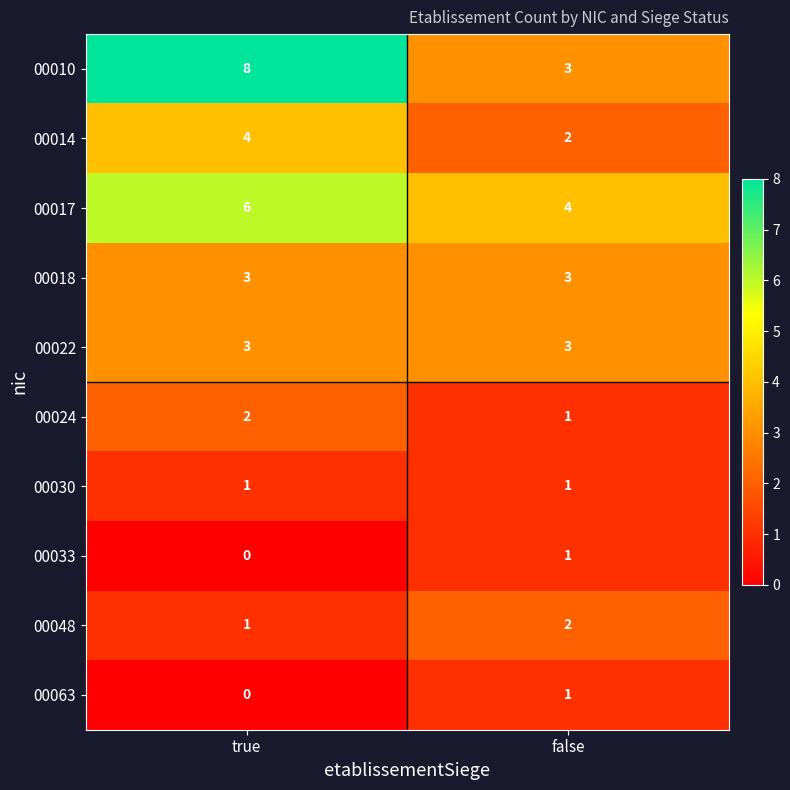

The 00030 series shows 1 at false. True or false?

True